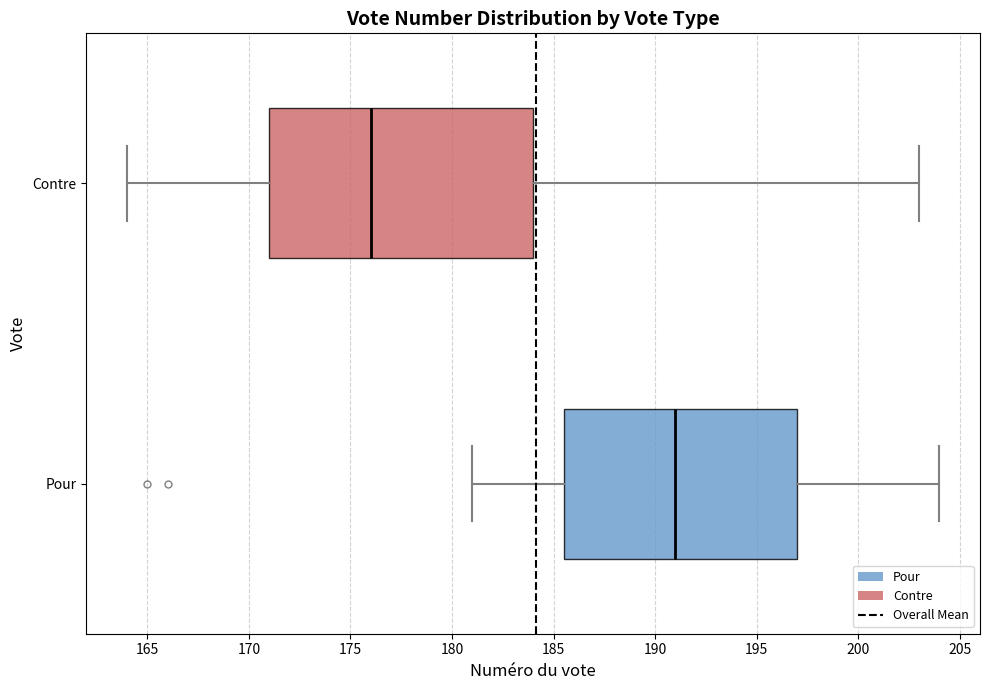

Which box is the widest, from its left edge to its right edge?

Contre